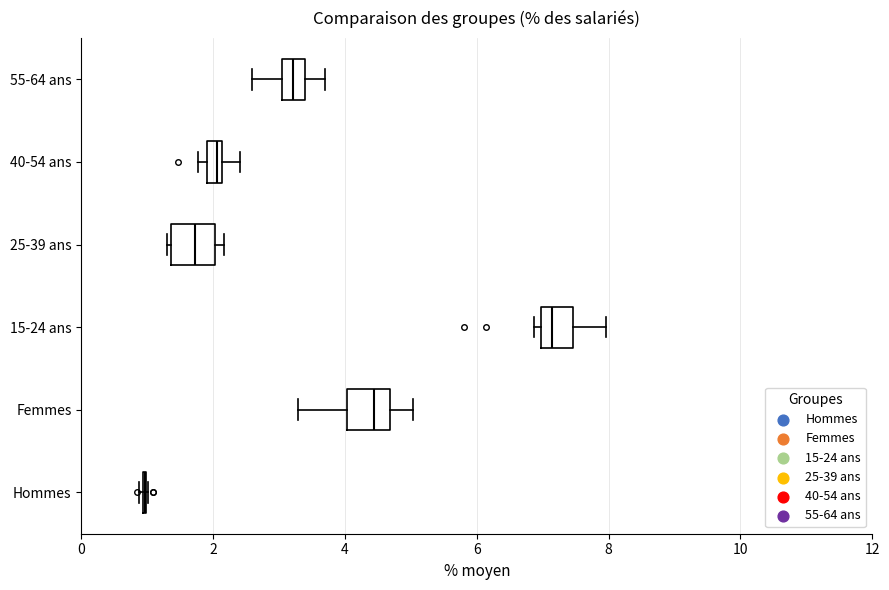

Where does the median line of the box for 15-24 ans sit on the x-axis? The values are not printed on the chart, so give them approximately, as read against the axis.

7.2